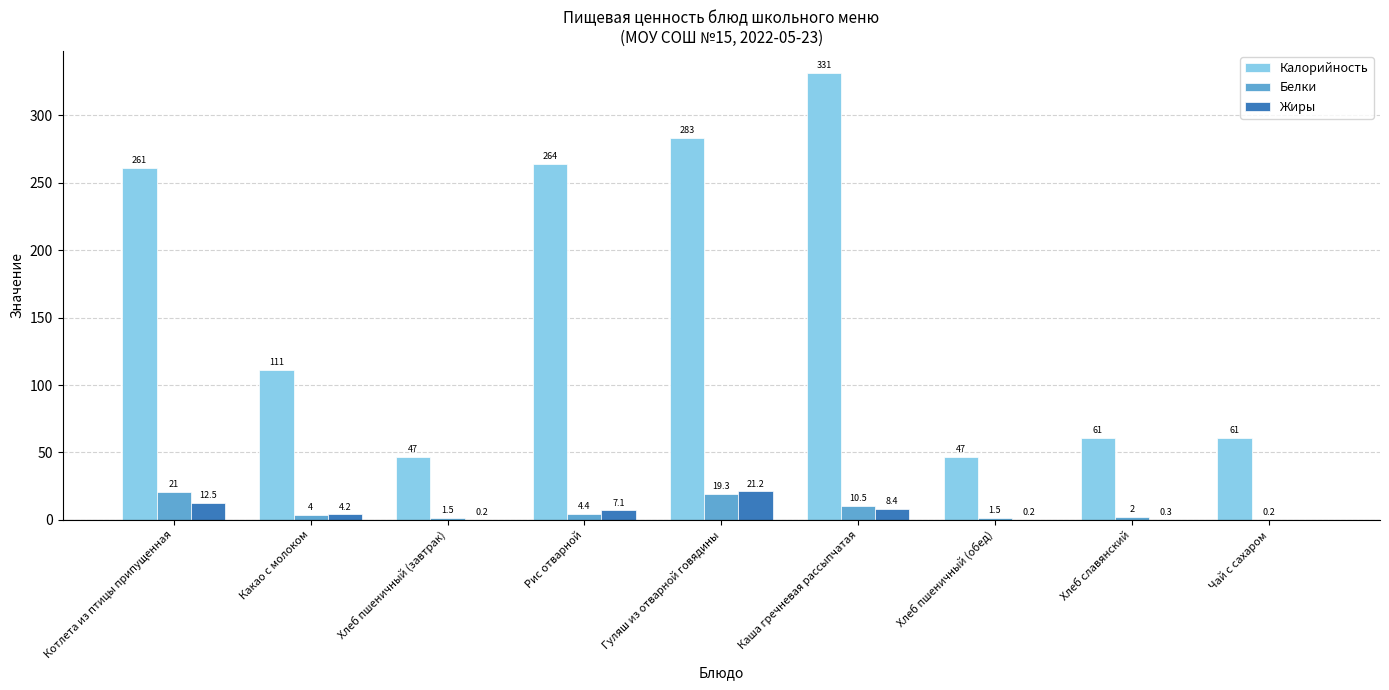

Is the value of Калорийность at Рис отварной greater than the value of Белки at Хлеб пшеничный (обед)?

Yes